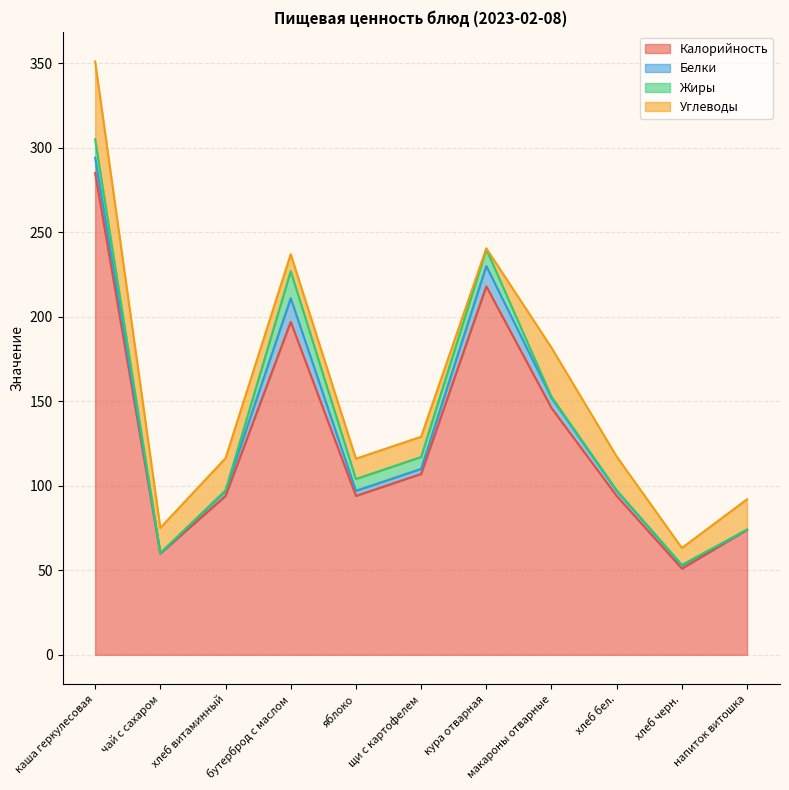

What is the difference between the second highest and minimum values in the Жиры series?

11.0